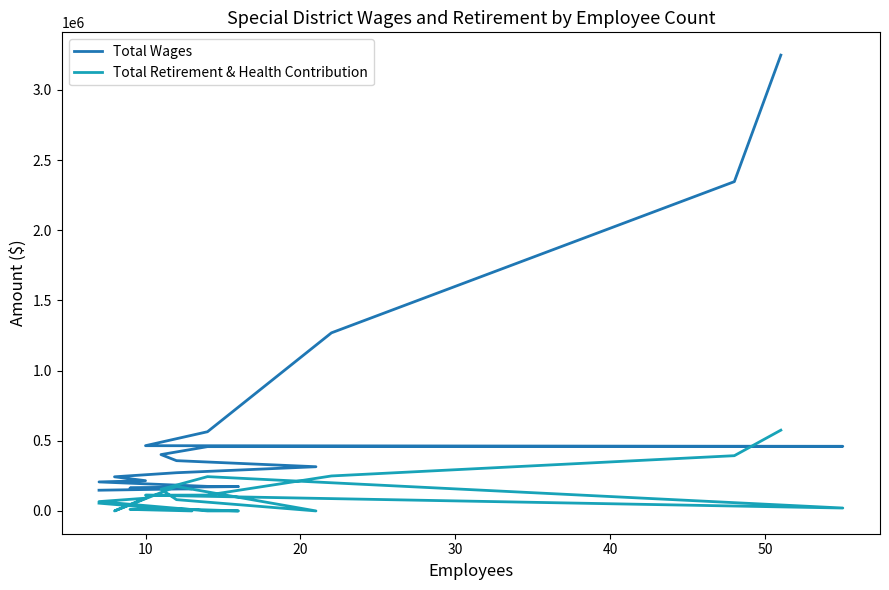

The Total Retirement & Health Contribution series shows 34956 at 8. True or false?

False